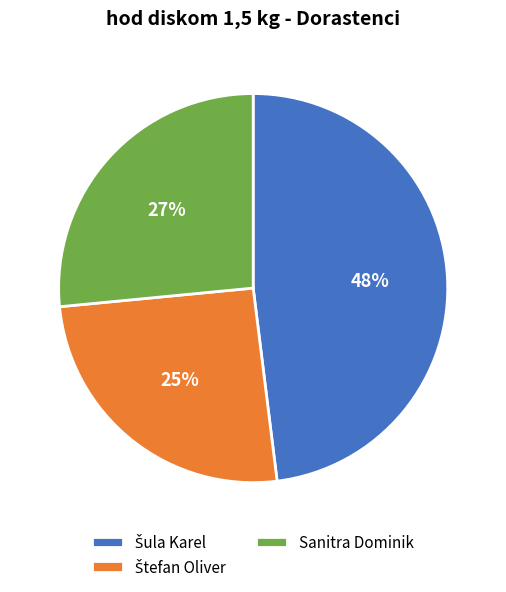

To the nearest percent, what is the difference between the largest and smallest slice percentages?

23%